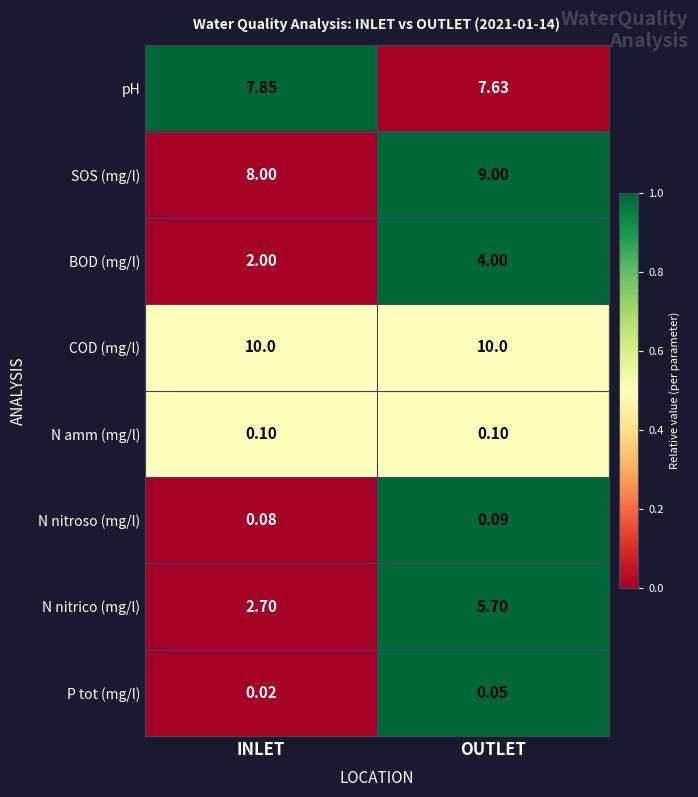

Which category has the highest value in the SOS (mg/l) series?

OUTLET